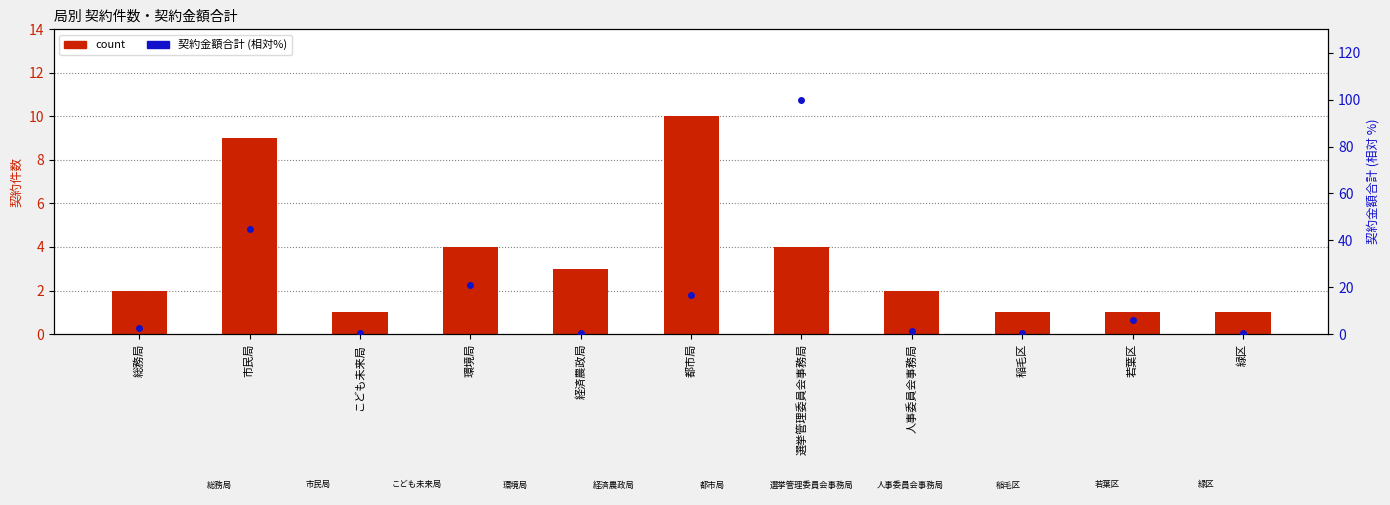

Which series has the largest range (max minus min)?

契約金額合計(相対%)